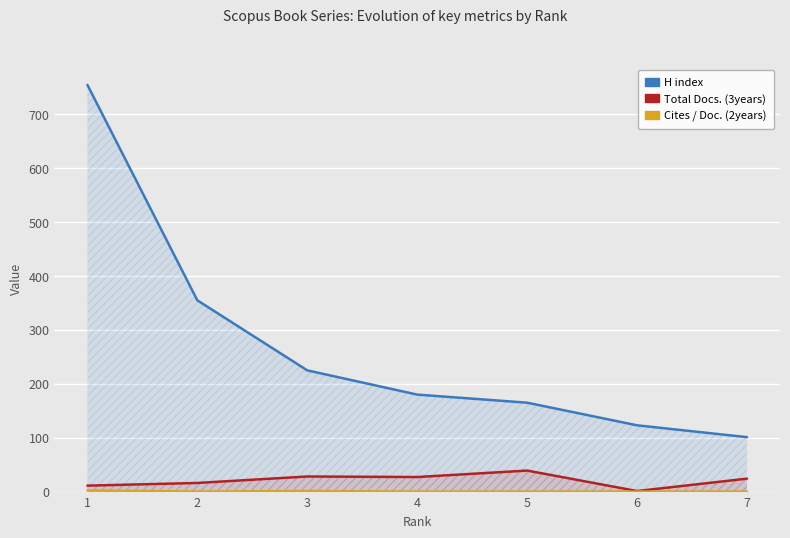

True or false: Cites / Doc. (2years) and Total Docs. (3years) intersect in this chart.

False